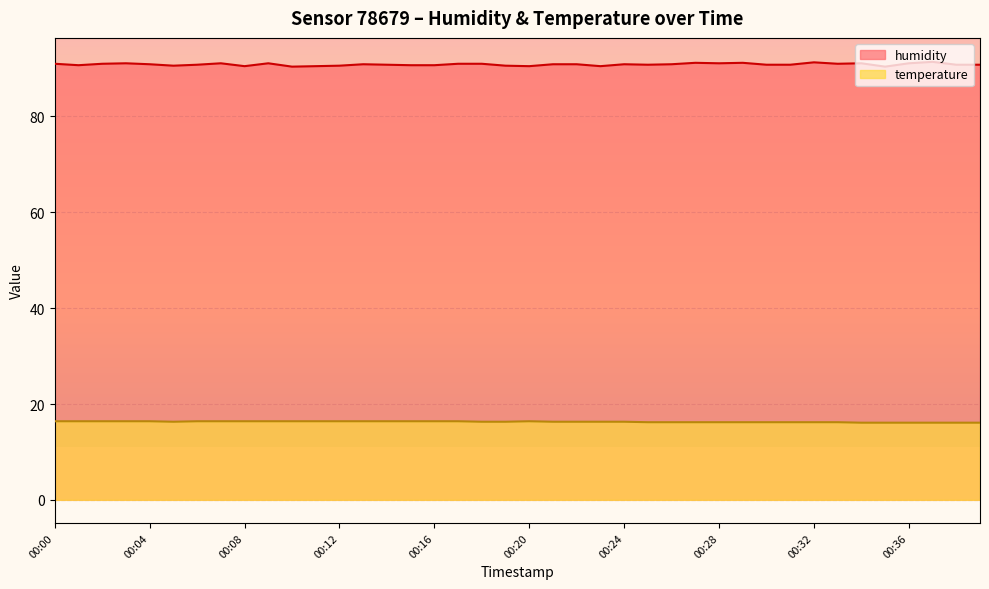

At how many categories does at least one series exceed 68?

40